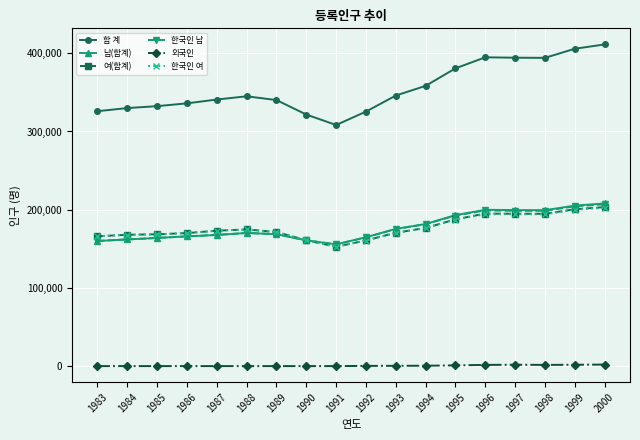

True or false: 한국인 남 has more than 1 interior local peaks.

True